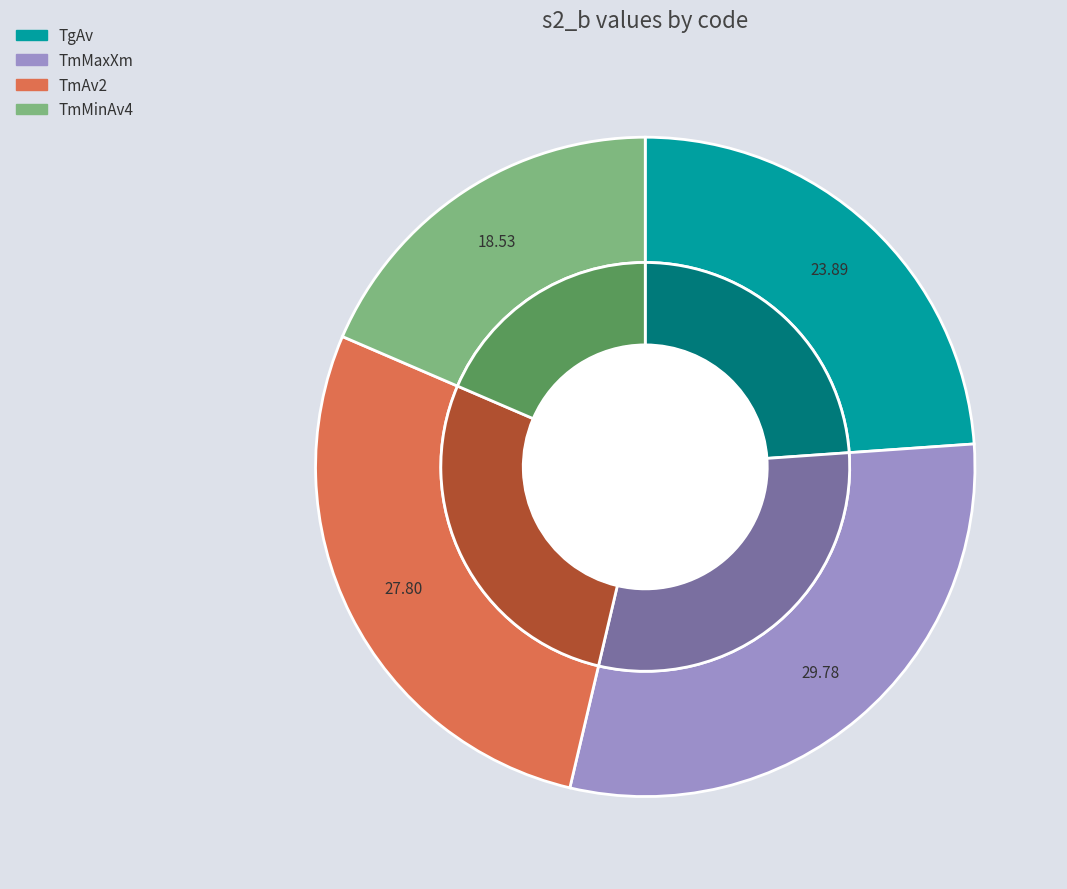

Rank the categories by value from highest to lowest.

TmMaxXm, TmAv2, TgAv, TmMinAv4